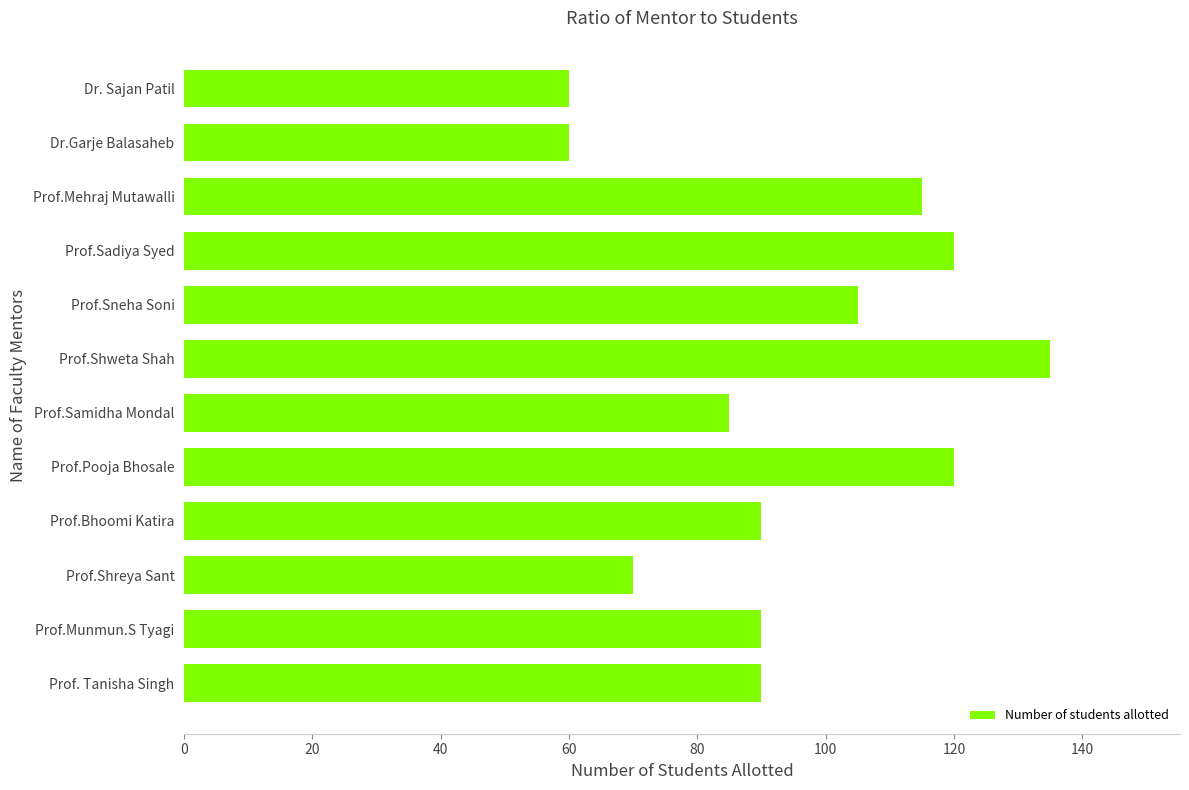

What is the difference between the values at Prof.Munmun.S Tyagi and Prof.Pooja Bhosale?

30